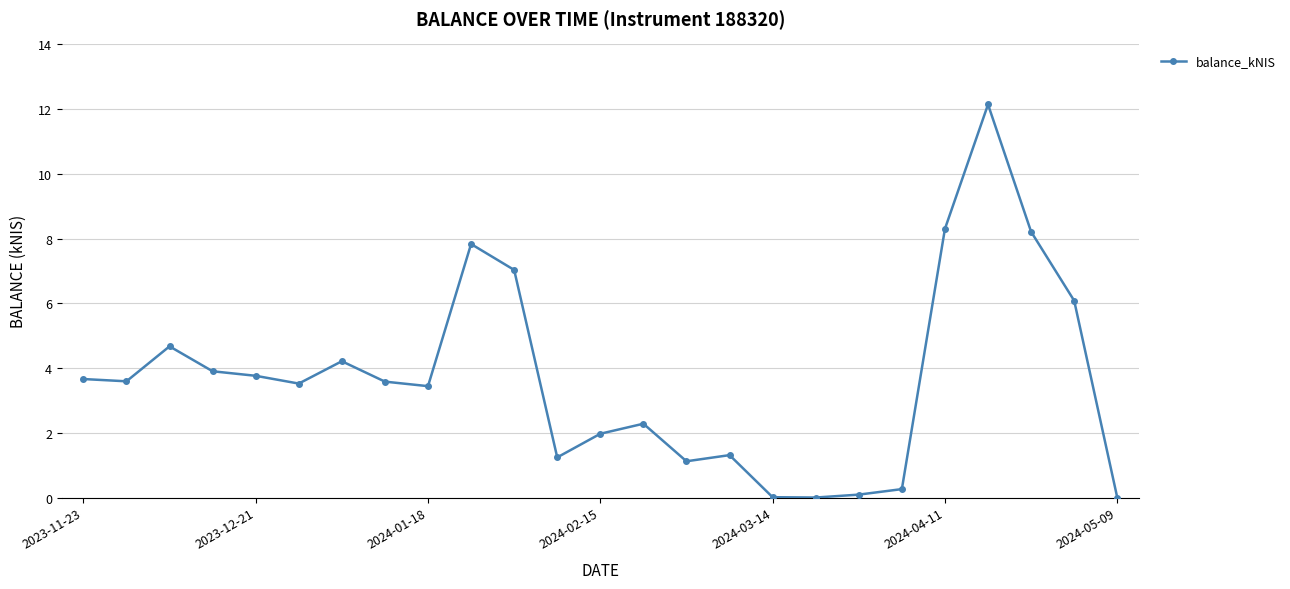

What is the difference between the second highest and second lowest values?

8.3